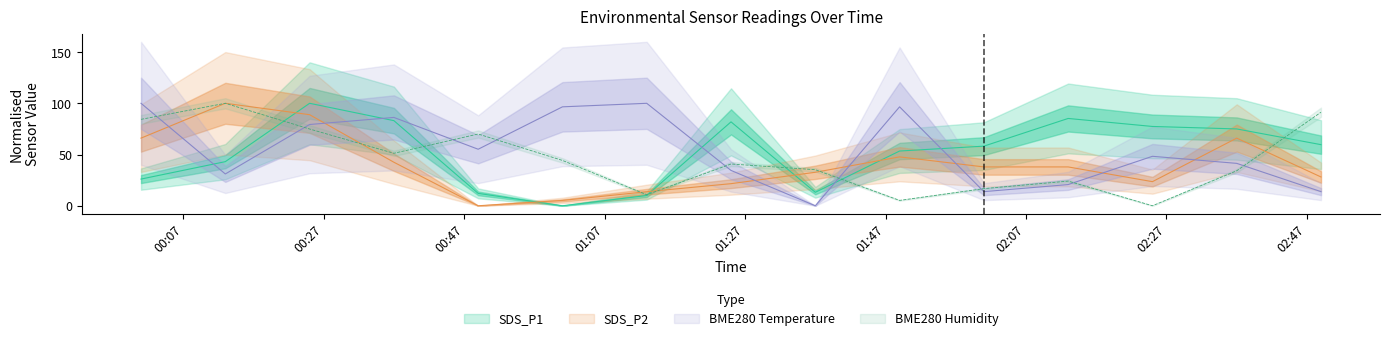

Which has a higher value, 2021/03/16 01:01 or 2021/03/16 00:13?

2021/03/16 00:13